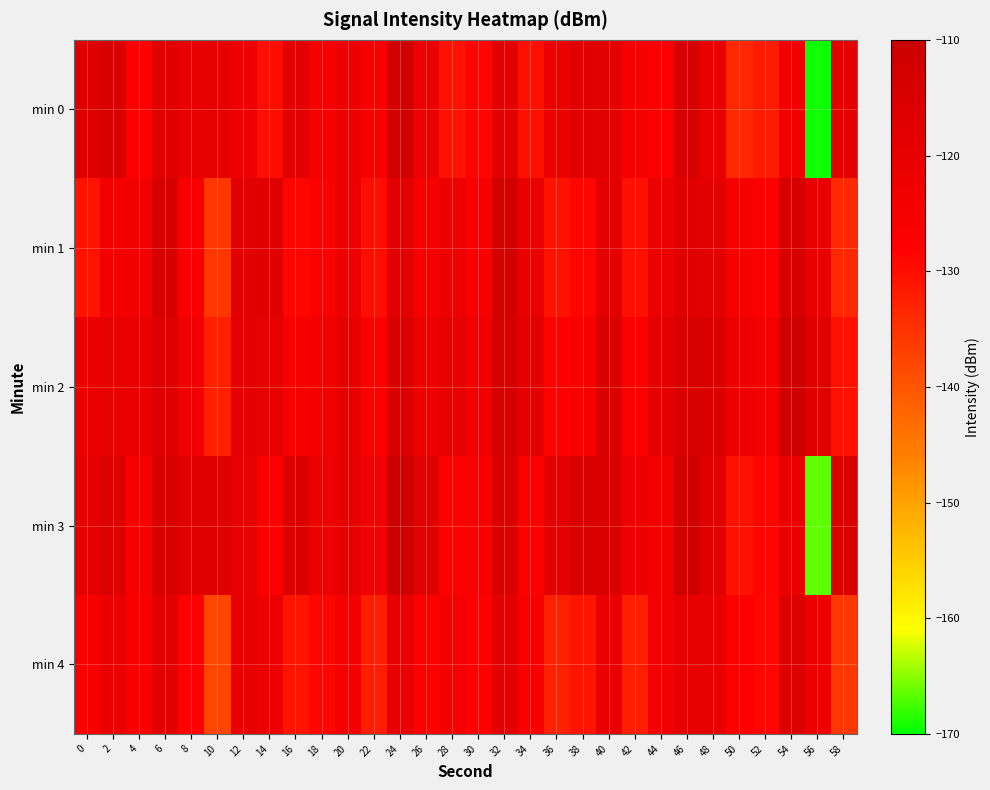

List the series in order of their peak value, lowest first.

min 4, min 0, min 1, min 2, min 3